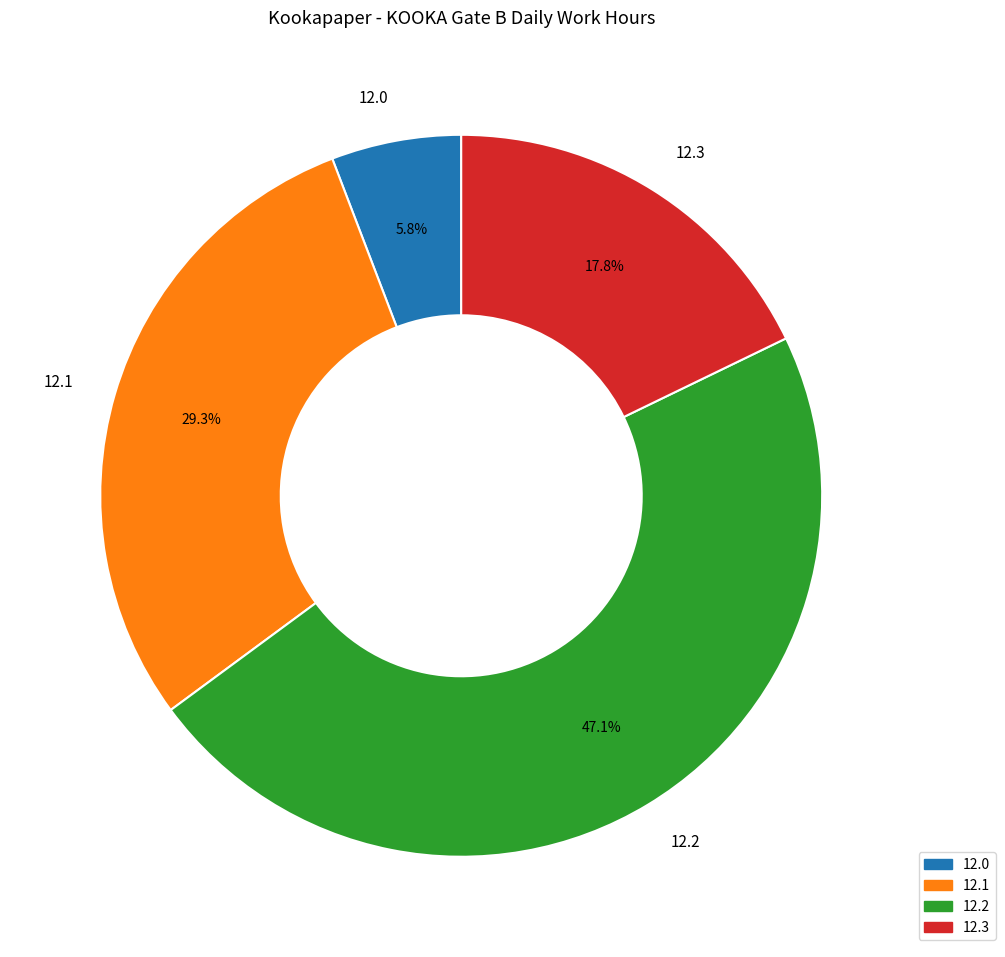

Rank the categories by value from lowest to highest.

12.0, 12.3, 12.1, 12.2